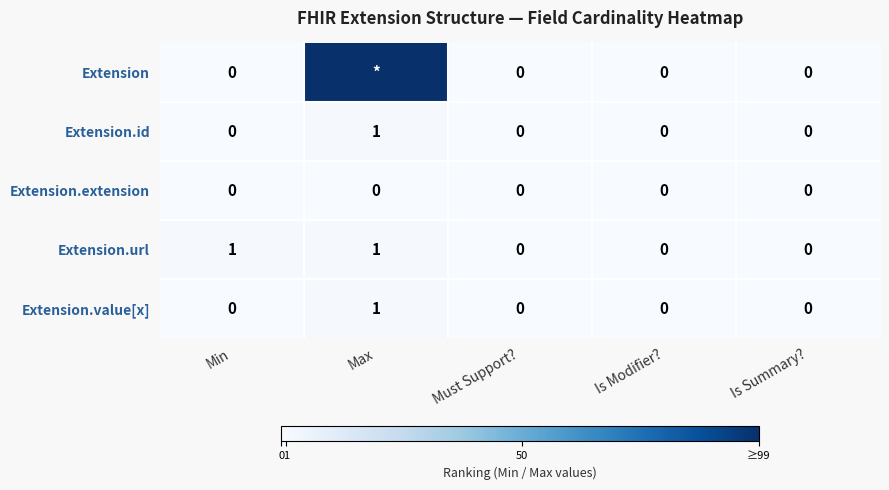

Is the value of Extension.value[x] at Max greater than the value of Extension.id at Must Support??

Yes